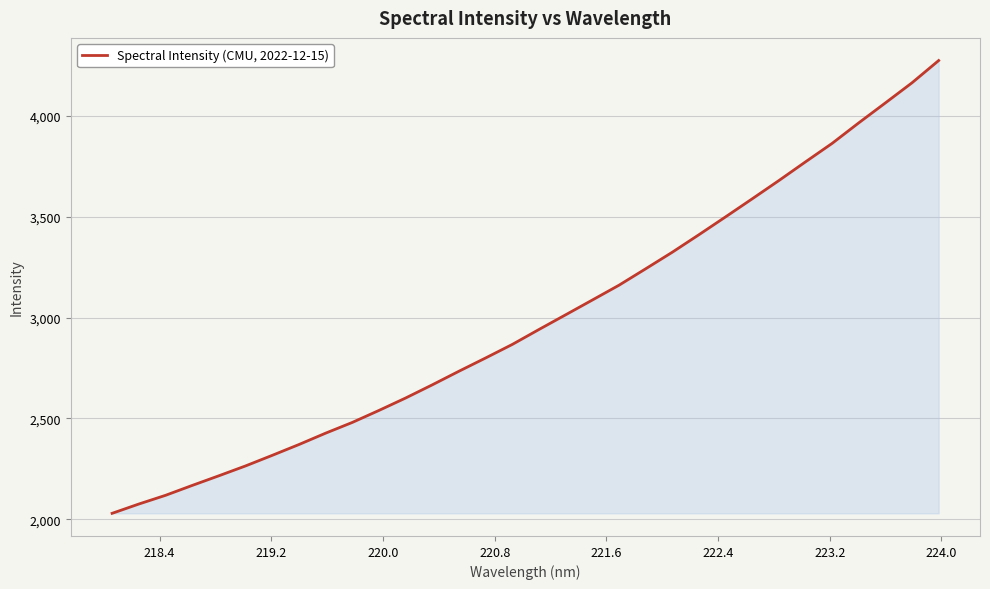

What is the difference between the maximum and minimum values?

2244.8